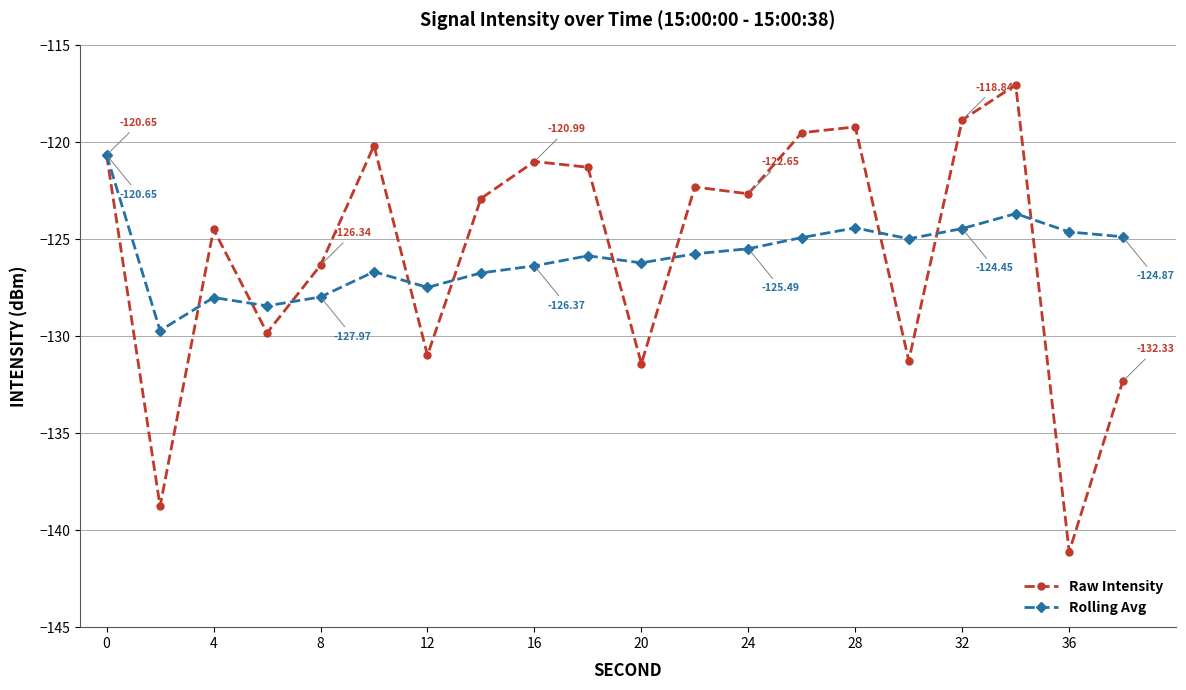

Which series has the widest spread of values?

Raw Intensity